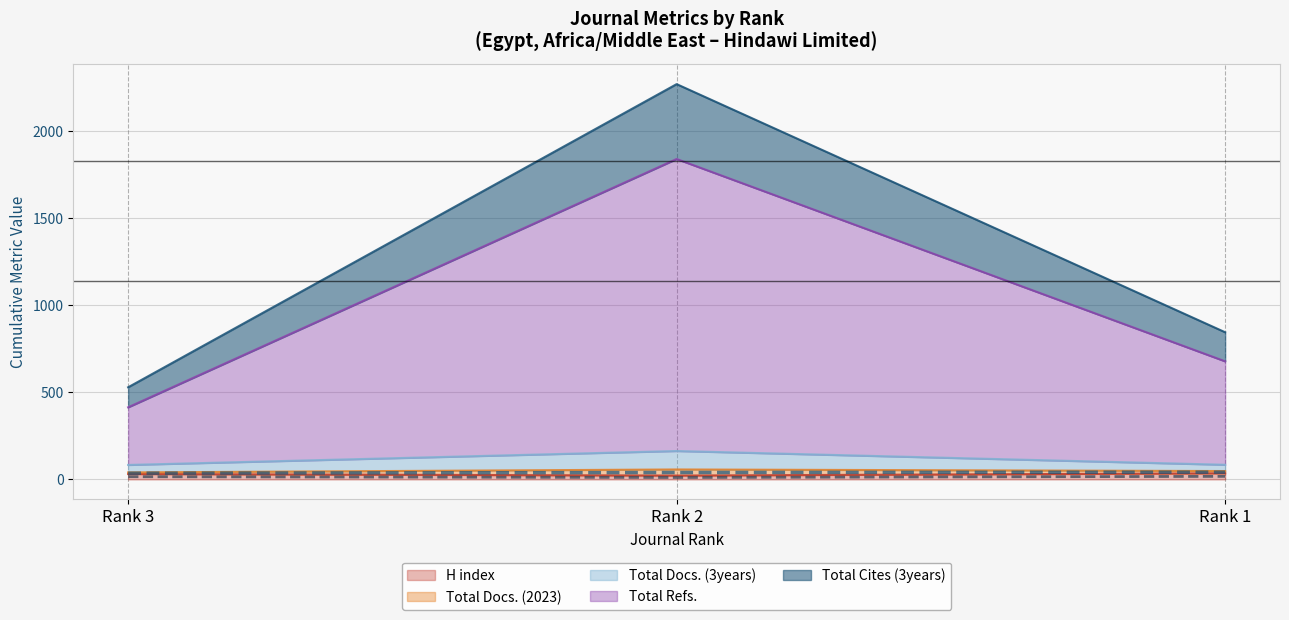

At how many categories does at least one series exceed 1147?

1